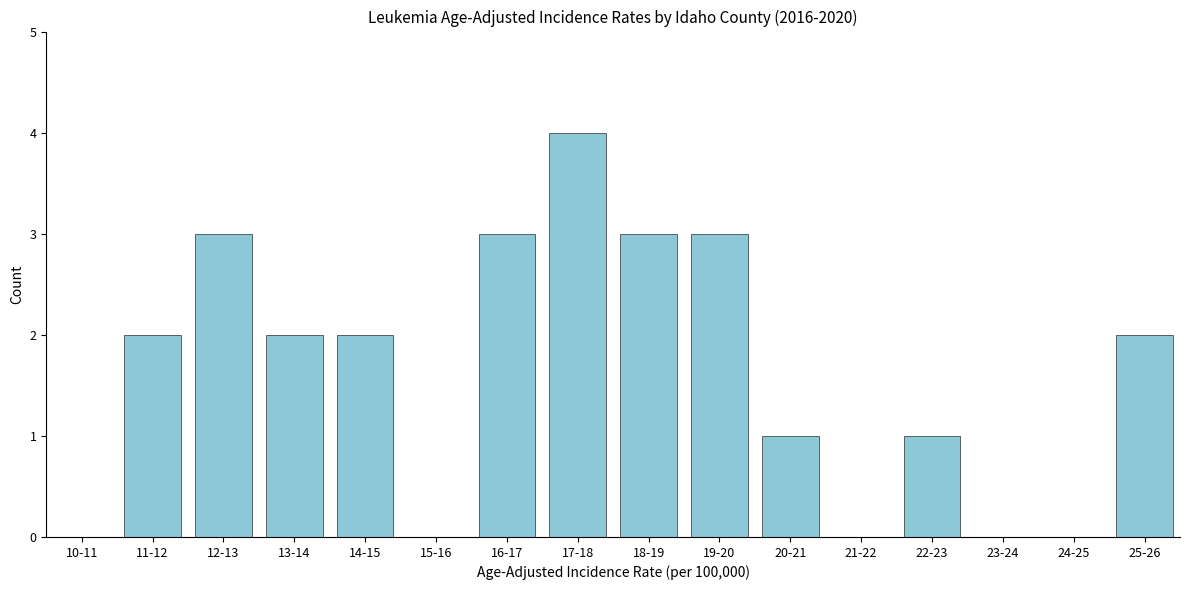

Reading left to right, extract all data points from this chart.

10-11=0	11-12=2	12-13=3	13-14=2	14-15=2	15-16=0	16-17=3	17-18=4	18-19=3	19-20=3	20-21=1	21-22=0	22-23=1	23-24=0	24-25=0	25-26=2